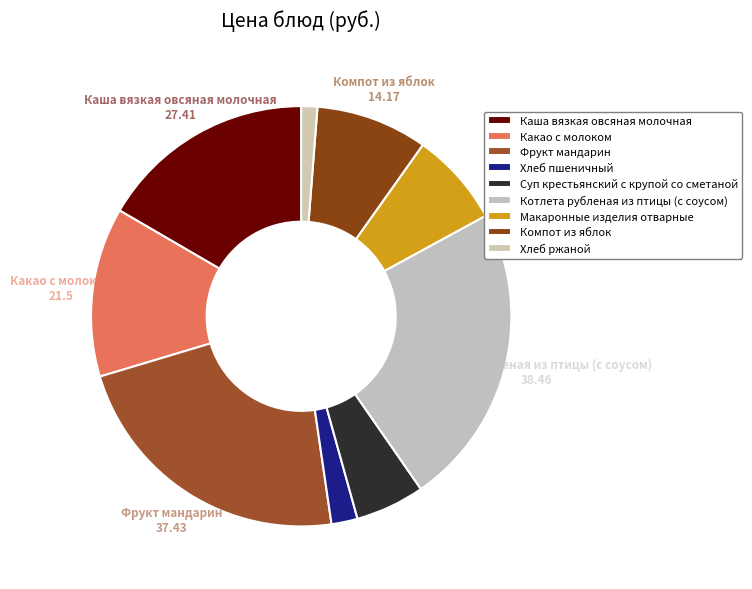

Approximately how many times larger is the value at Какао с молоком compared to Котлета рубленая из птицы (с соусом)?

0.6